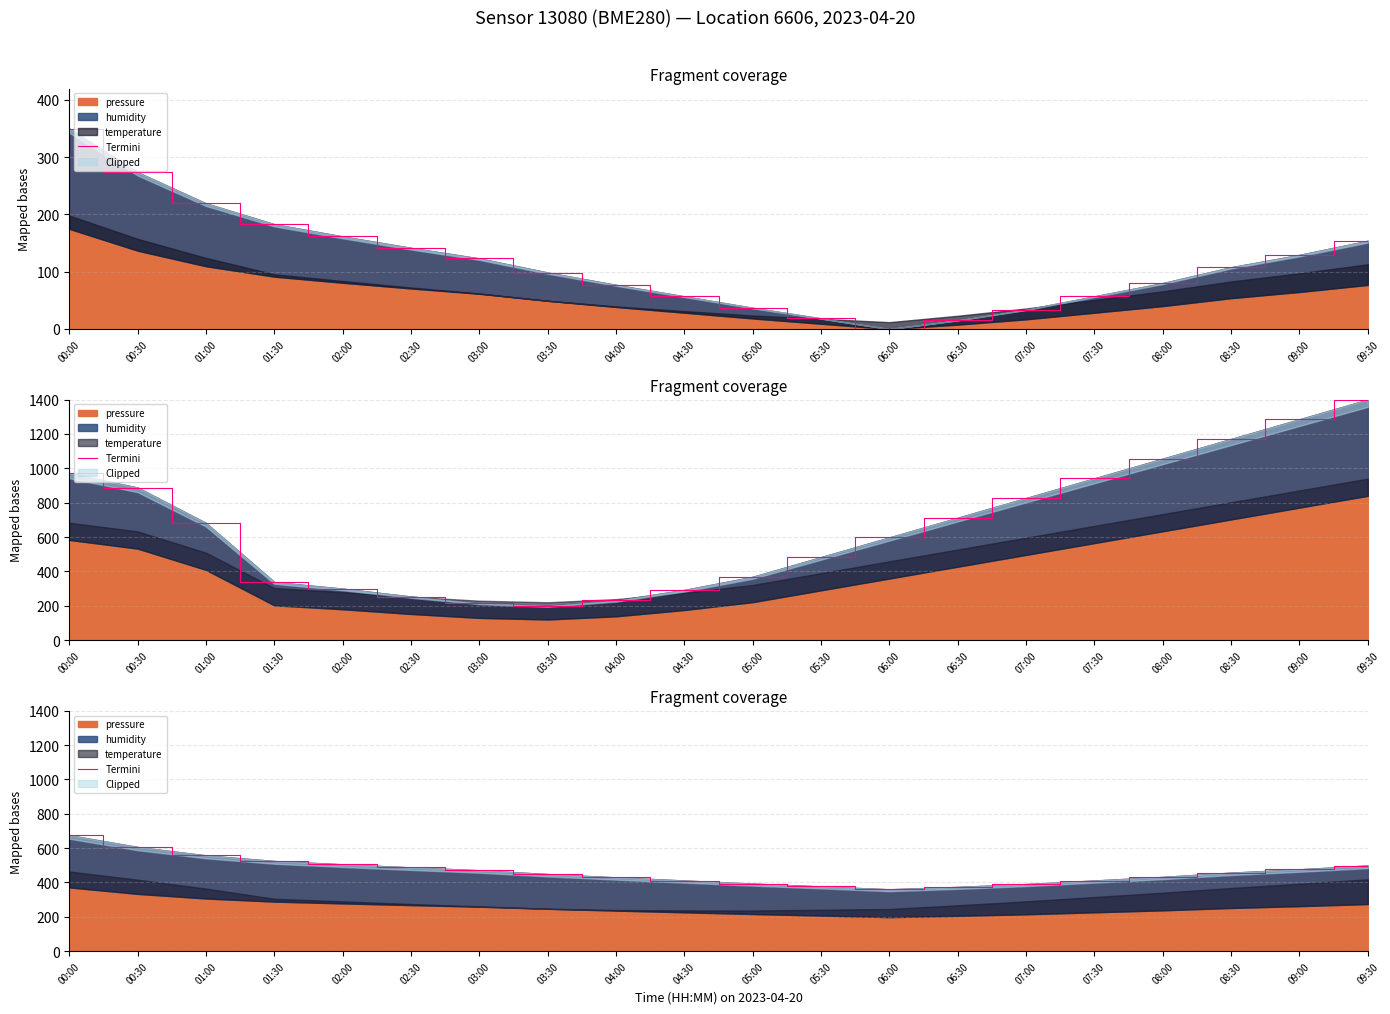

What is the ratio of the value at 09:00 to the value at 09:30?

1.0